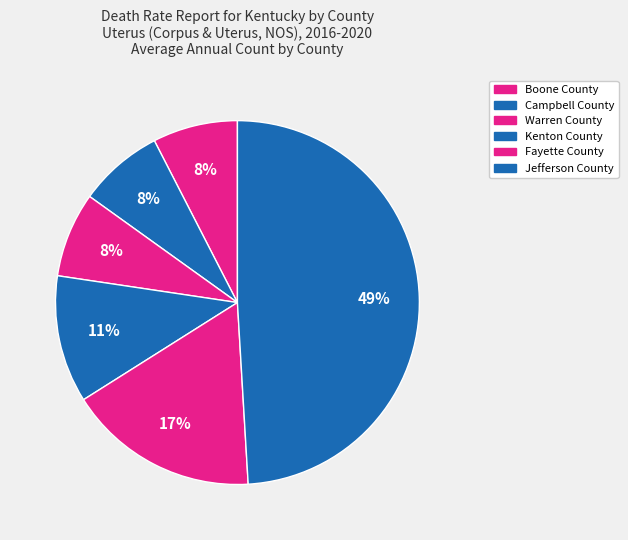

Is there a majority slice in this chart?

No